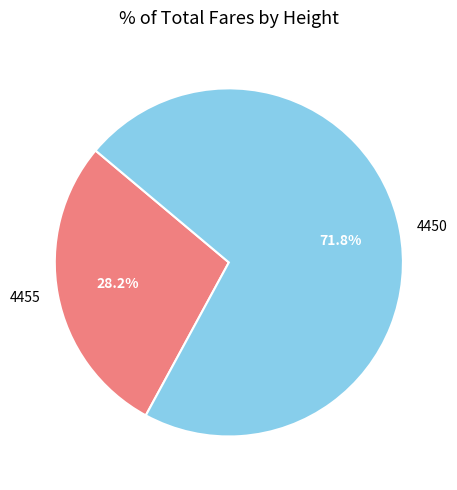

Which slice is the largest?

4450